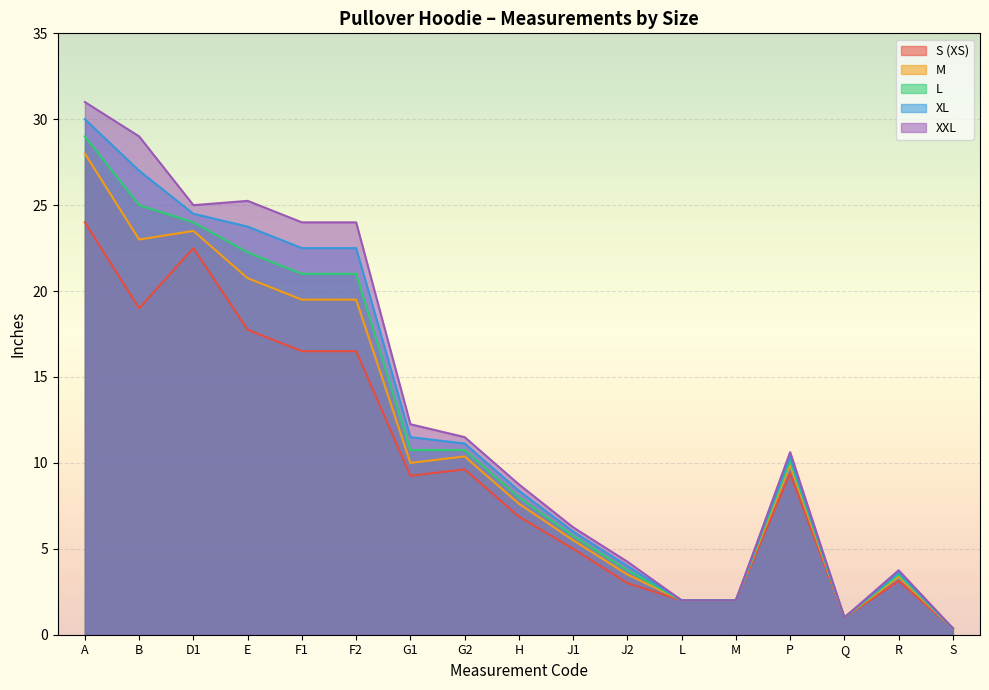

How many interior local valleys does the XXL series have?

2